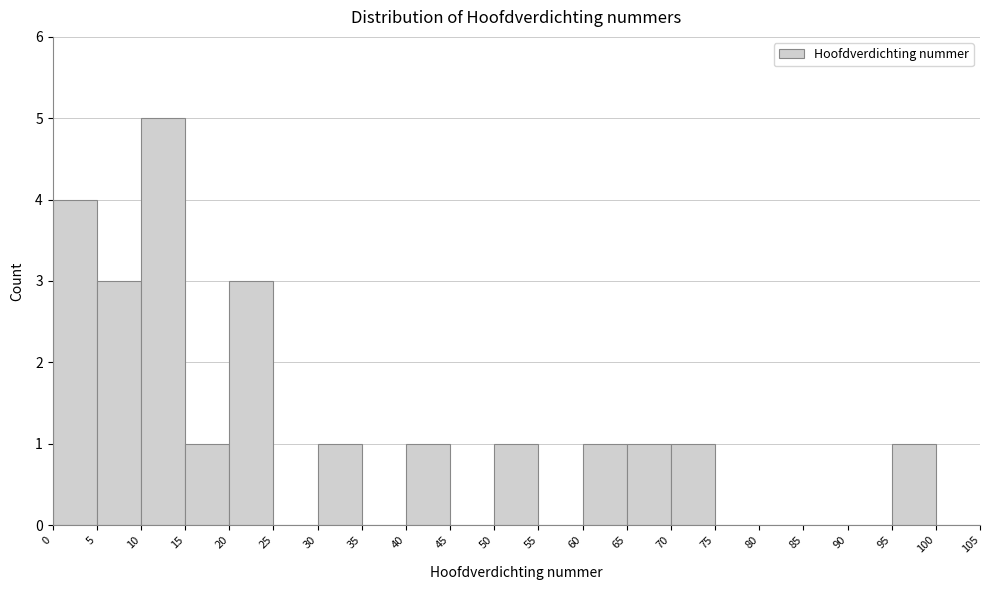

Over which range of the x-axis is the bar tallest?

10 to 15